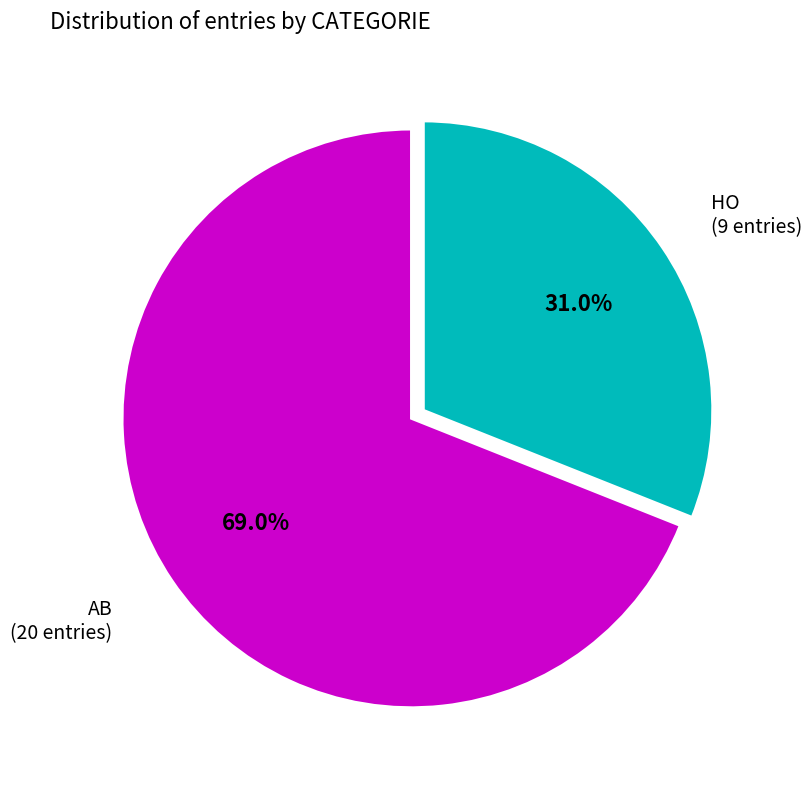

To the nearest percent, what percentage of the pie is AB?

69%